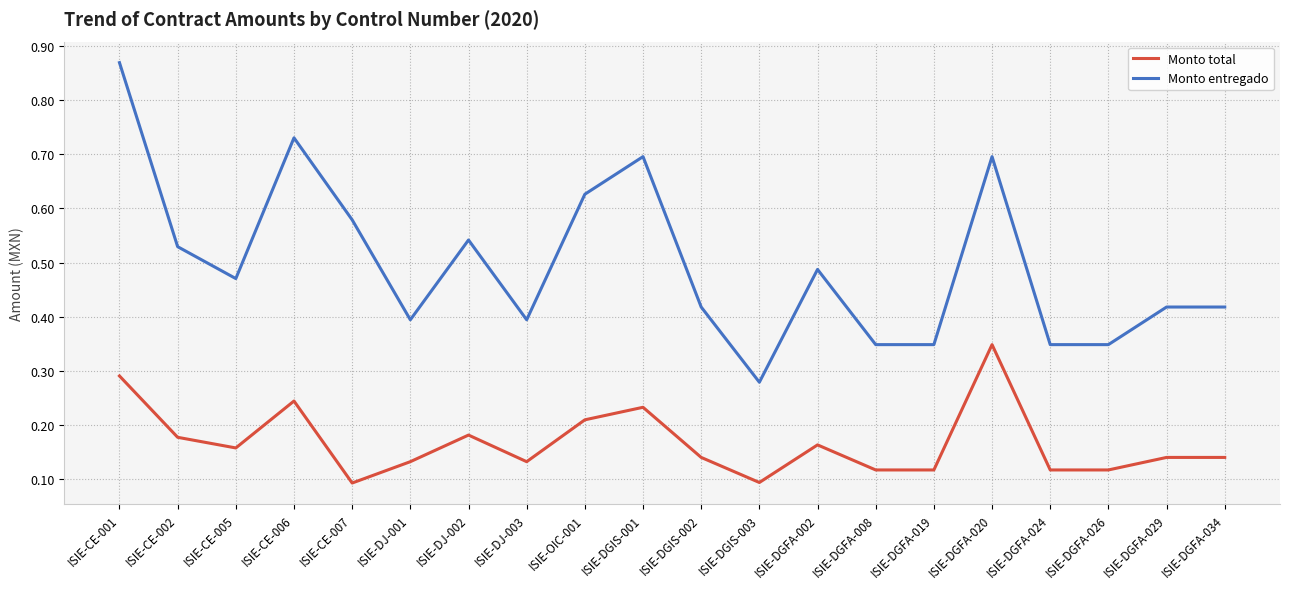

True or false: Monto entregado and Monto total cross at least once.

False